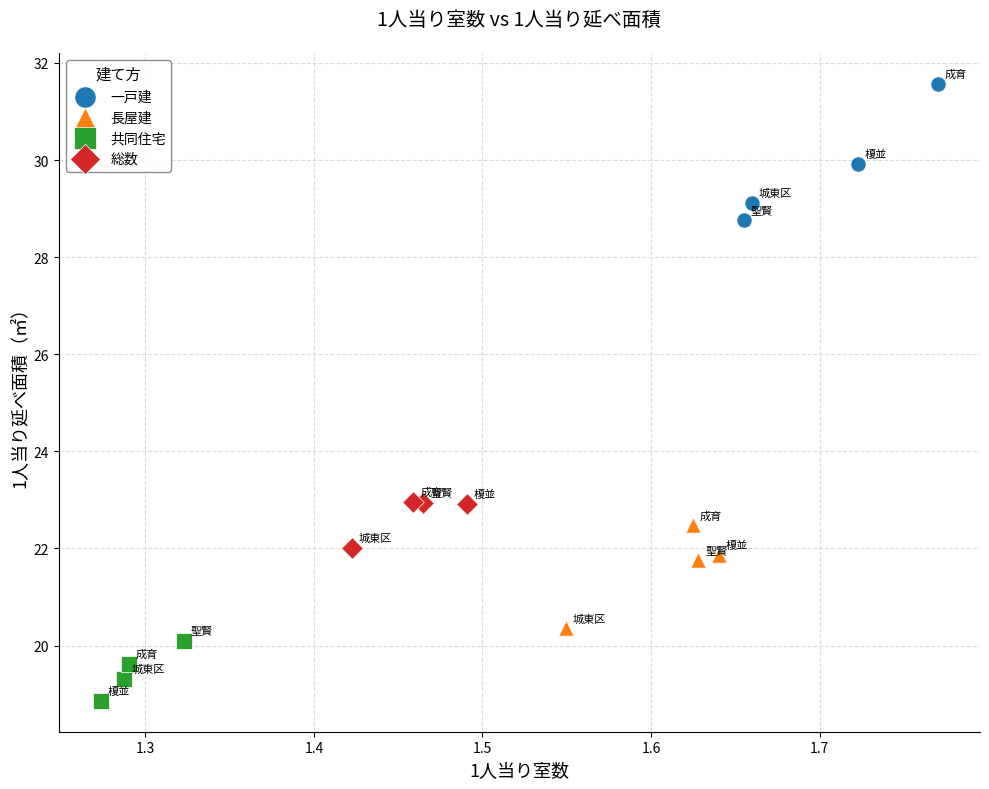

Which series contains the lowest Y value?

共同住宅